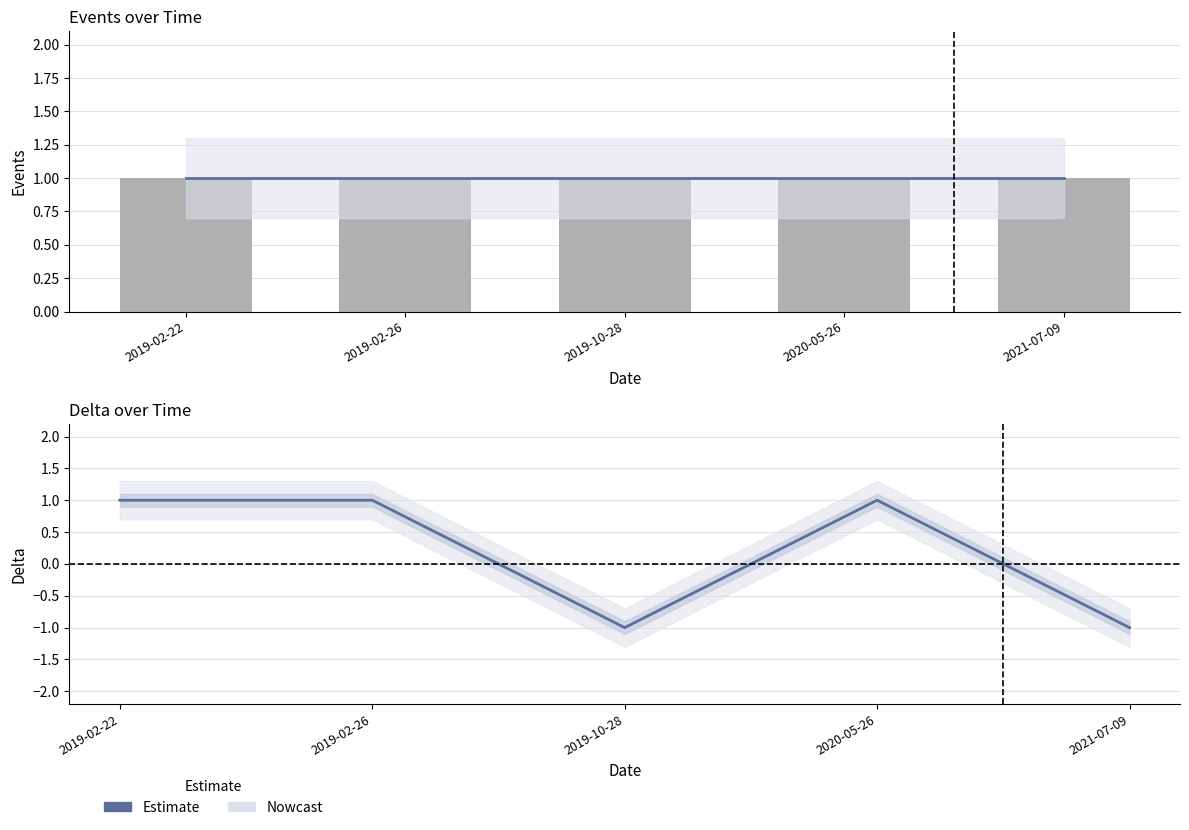

At which category is the sum across all series the highest?

2019-02-22